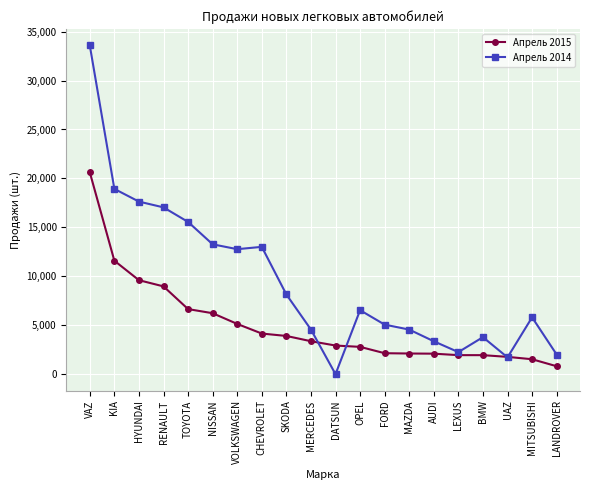

How many lines are shown in the chart?

2